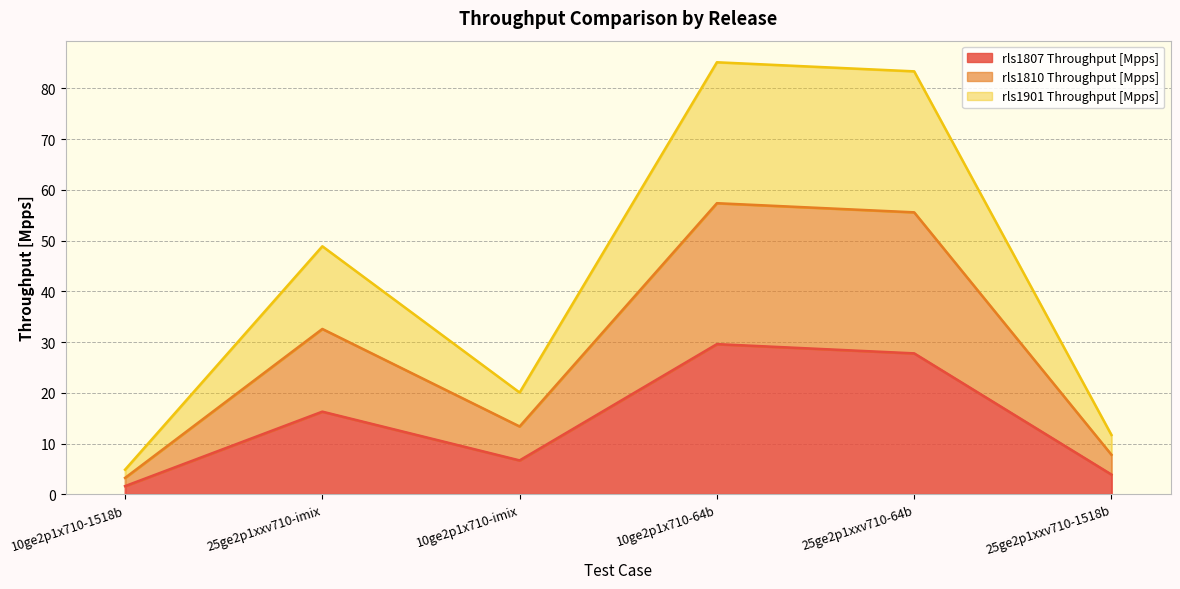

What is the average value of the rls1810 Throughput [Mpps] series?

42.3